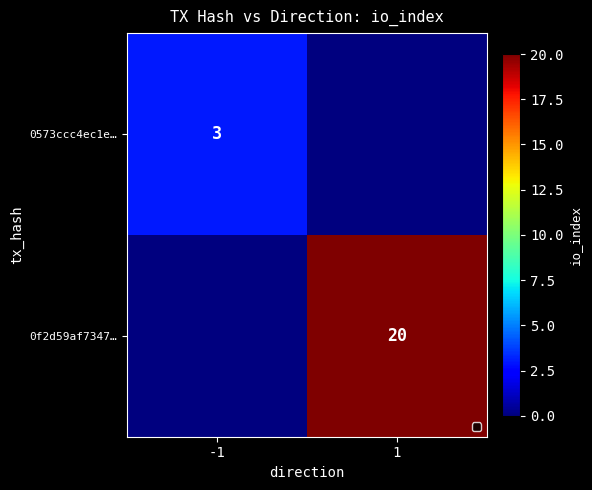

The value of 0573ccc4ec1e… at -1 is 3. True or false?

True